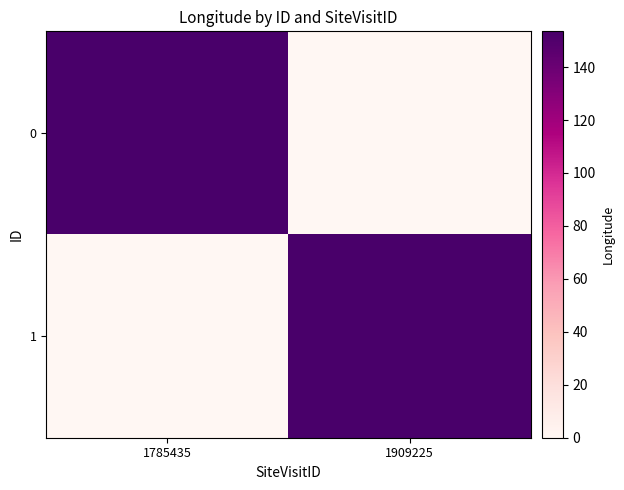

Which has a higher value, 1909225 or 1785435?

1785435